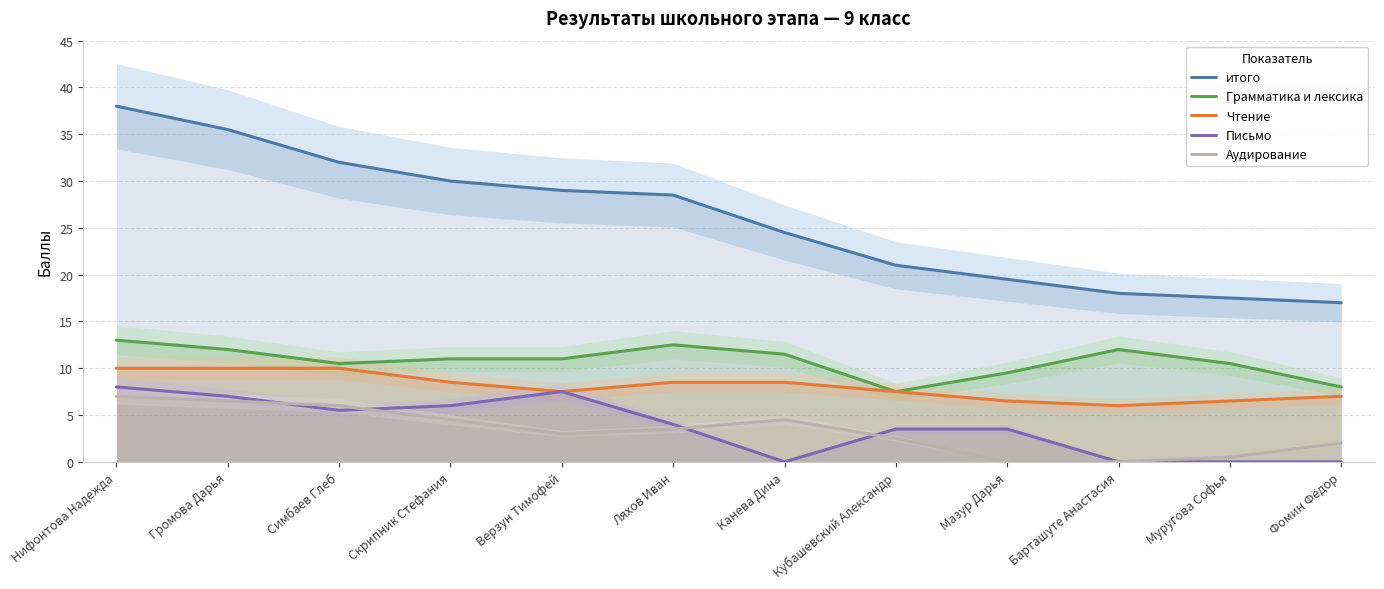

What is the label of the 7th point from the right?

Ляхов Иван